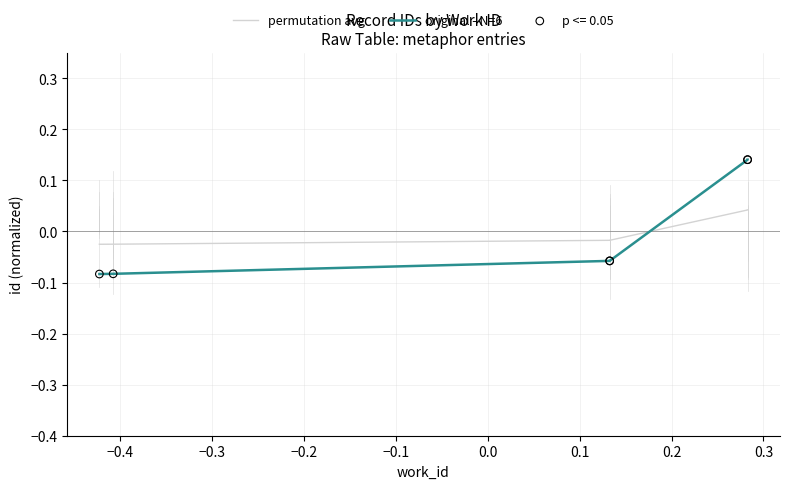

Which series contains the highest Y value?

original - N=6